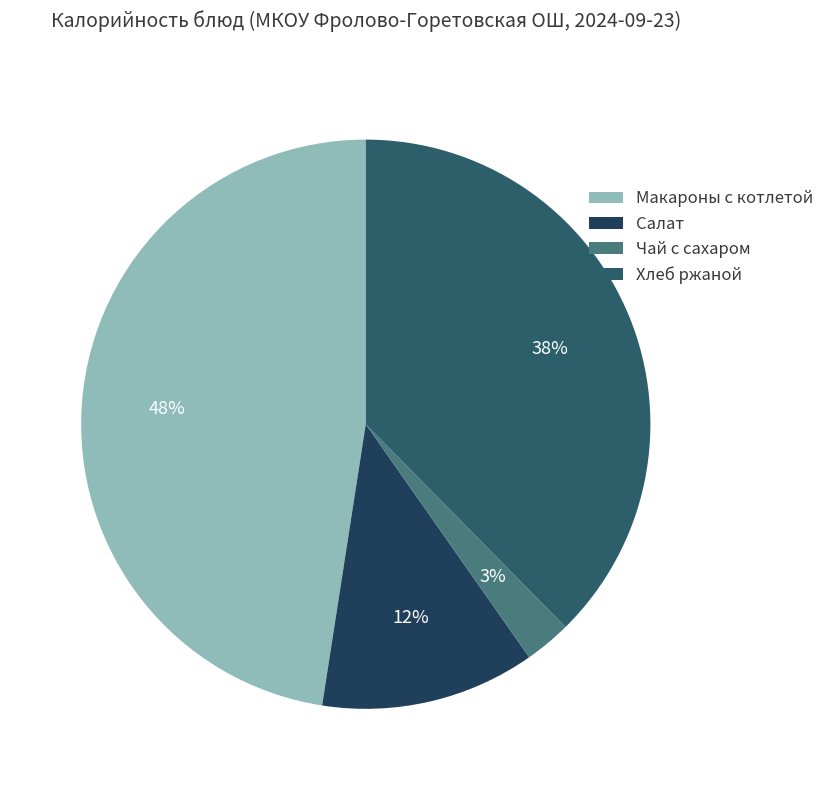

How many slices are in this pie chart?

4